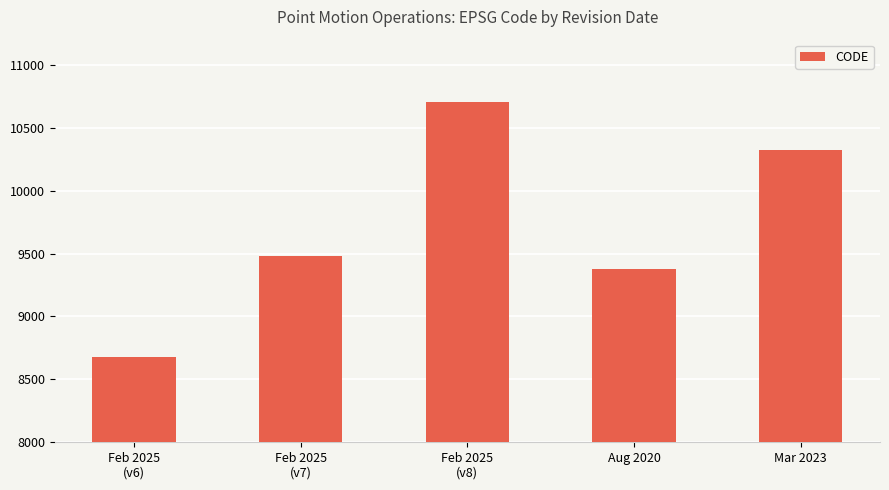

Between Feb 2025
(v8) and Mar 2023, which is larger?

Feb 2025
(v8)